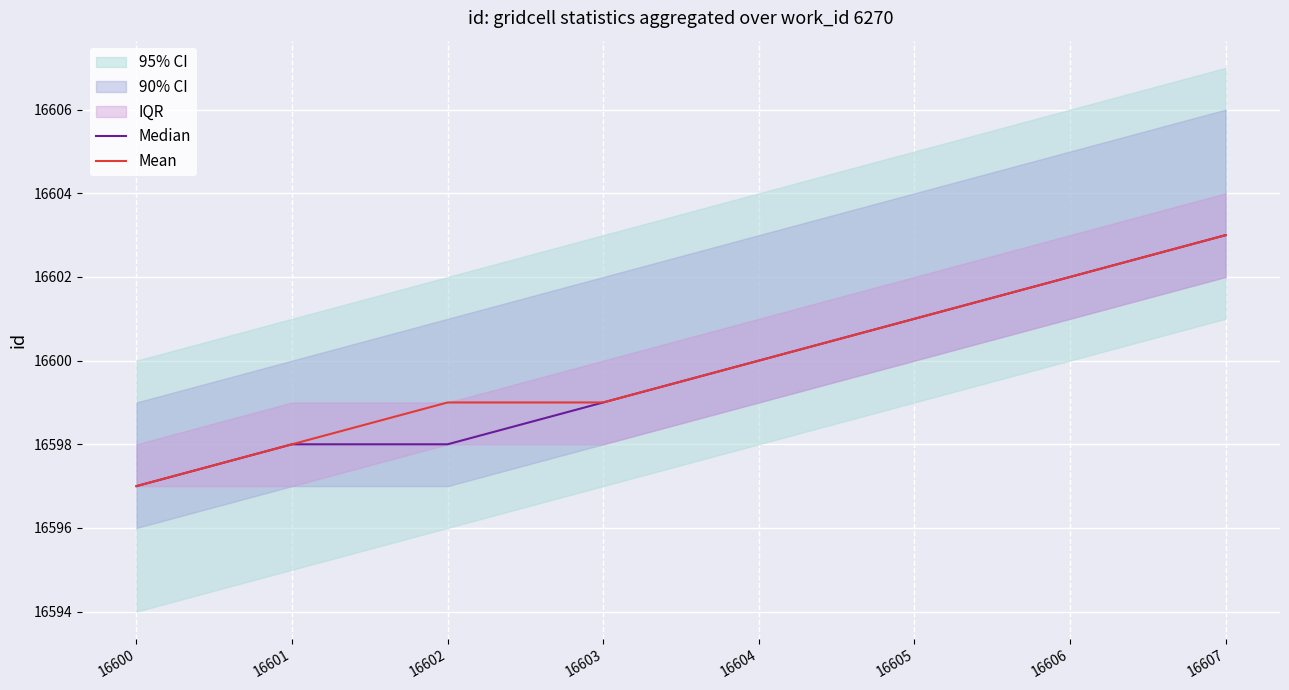

True or false: Mean has more than 0 points higher than both neighbors.

False